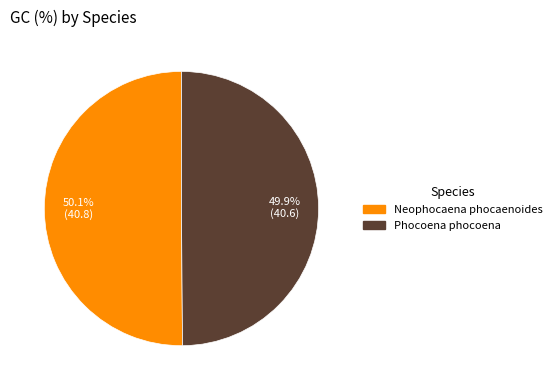

Approximately how many times larger is the value at Phocoena phocoena compared to Neophocaena phocaenoides?

1.0